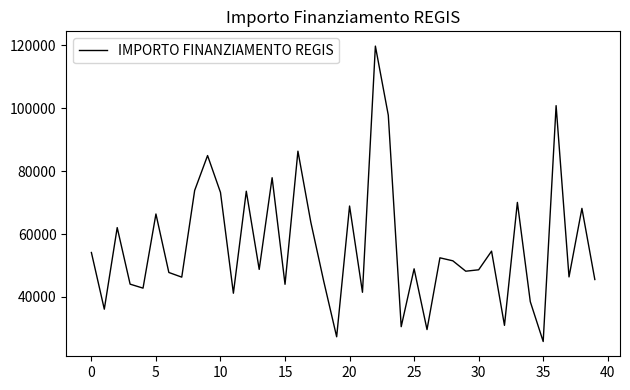

What is the smallest value displayed?

25842.4